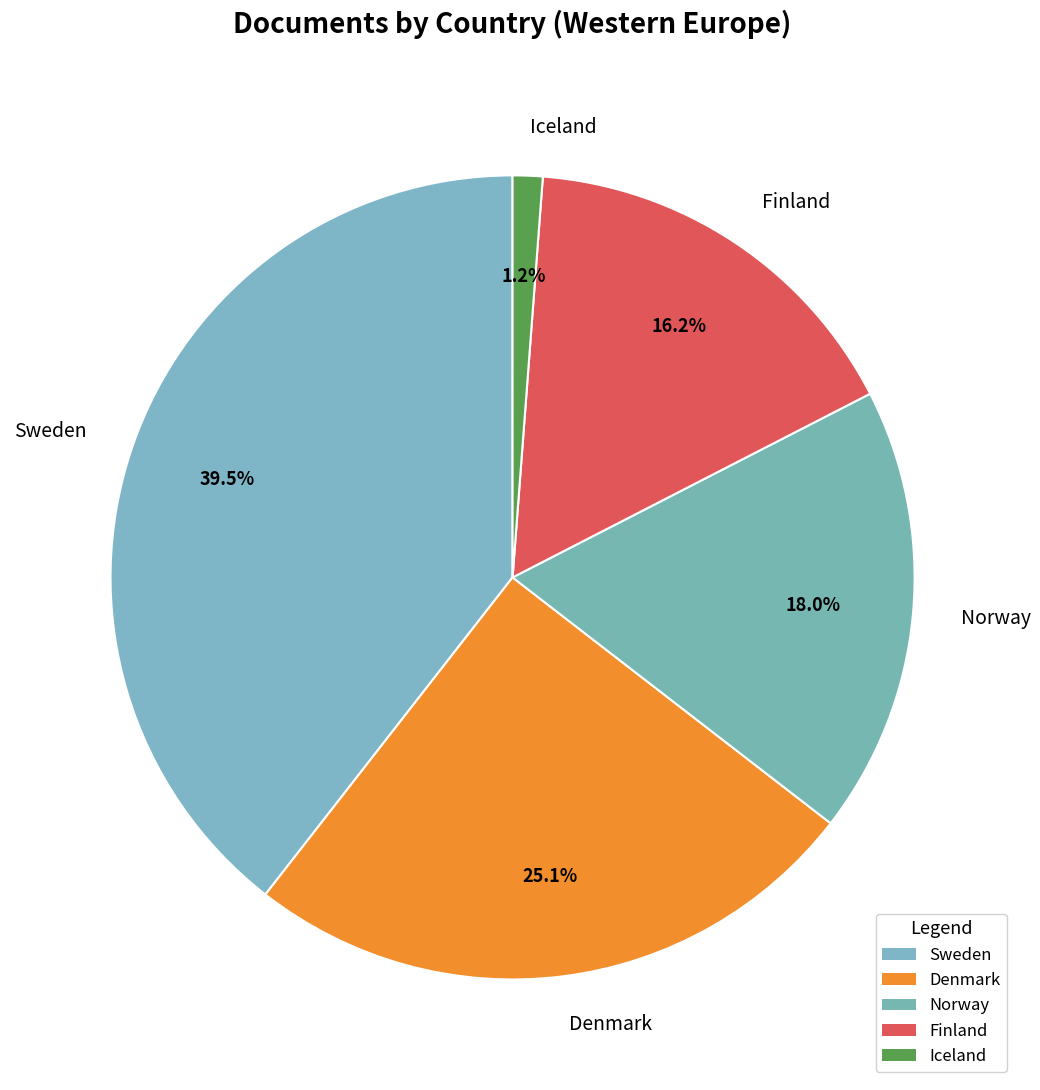

To the nearest percent, what percentage of the pie is Finland?

16%